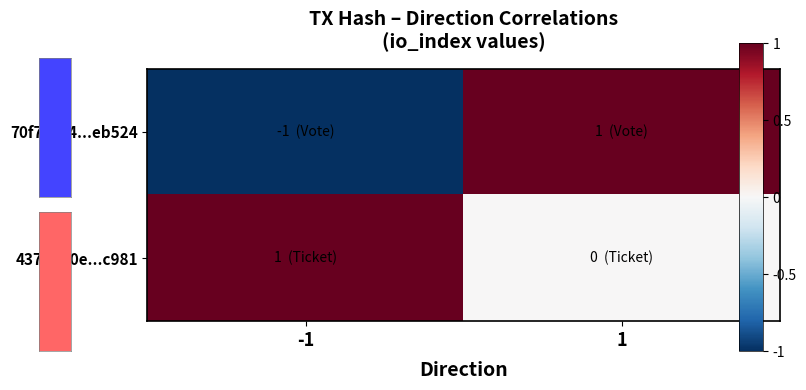

How many categories are shown in the chart?

2